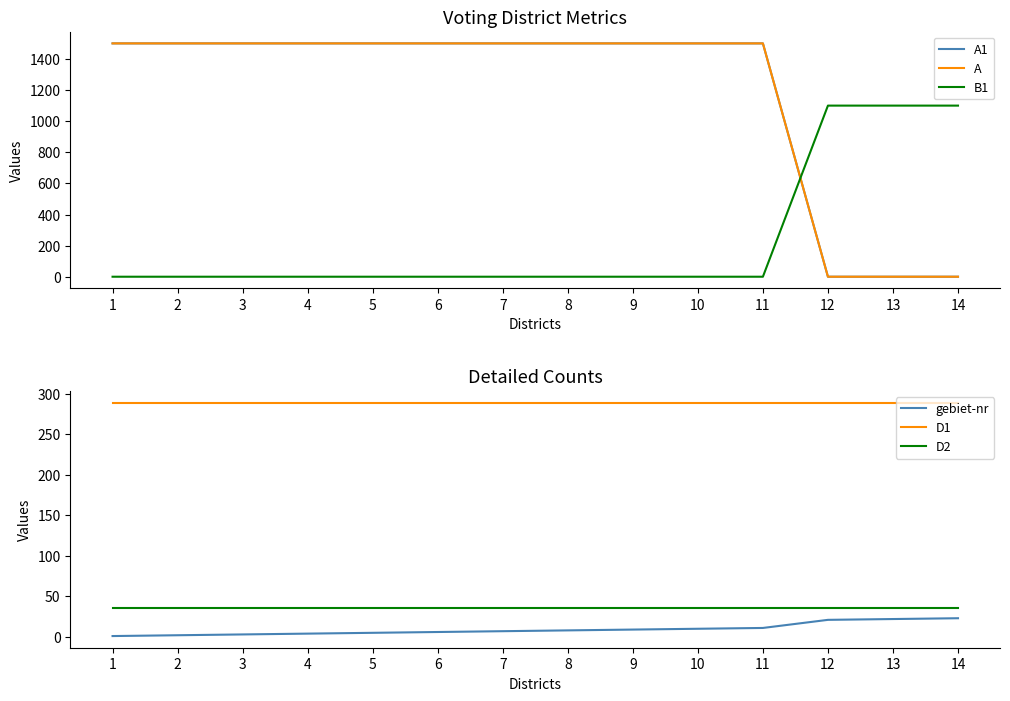

Between 7 and 2, which is larger?

7